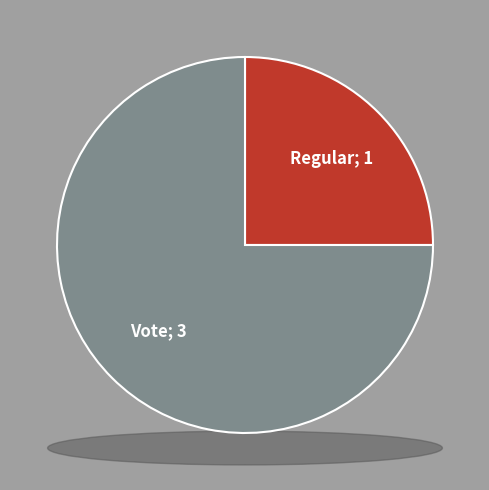

The Vote slice represents 61% of the pie. True or false?

False